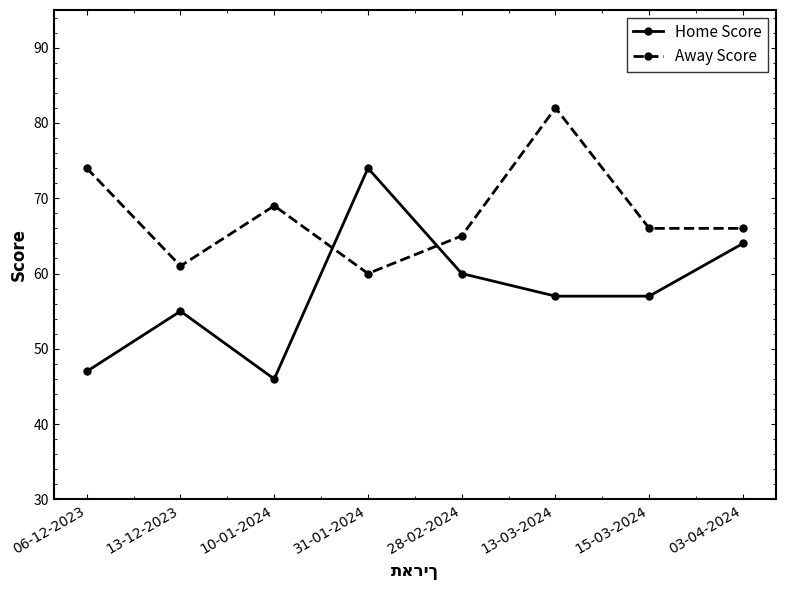

The value of Home Score at 31-01-2024 is 123. True or false?

False